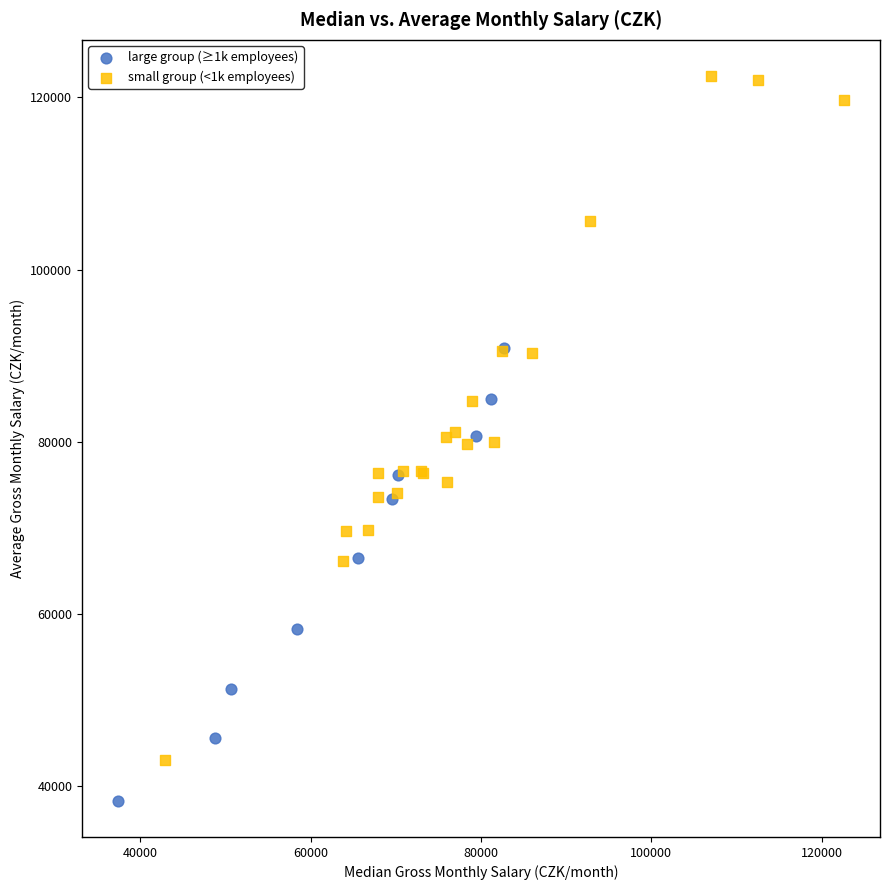

Which series has the widest spread of Y values?

small group (<1k employees)